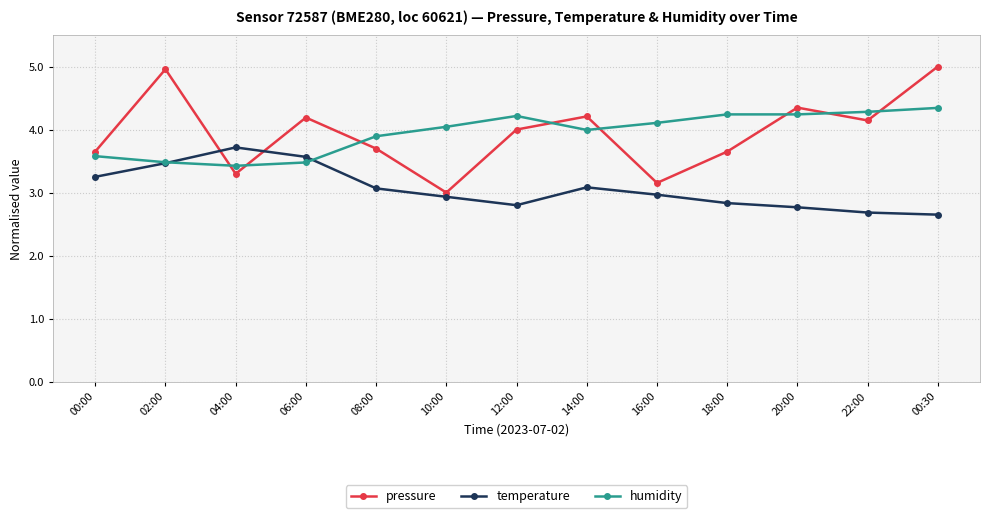

What is the sum of all humidity values?

51.3